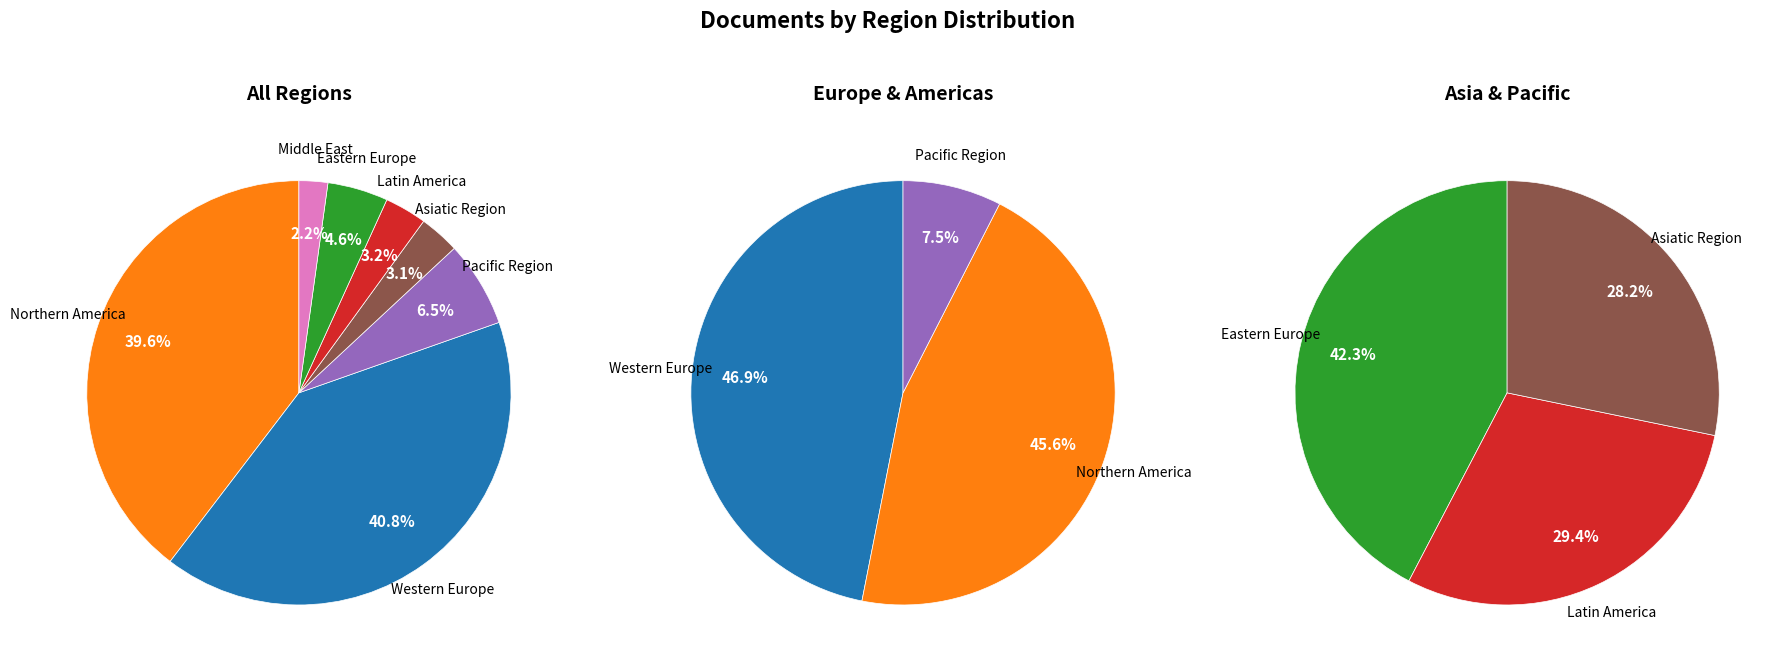

How many segments does this pie chart have?

7